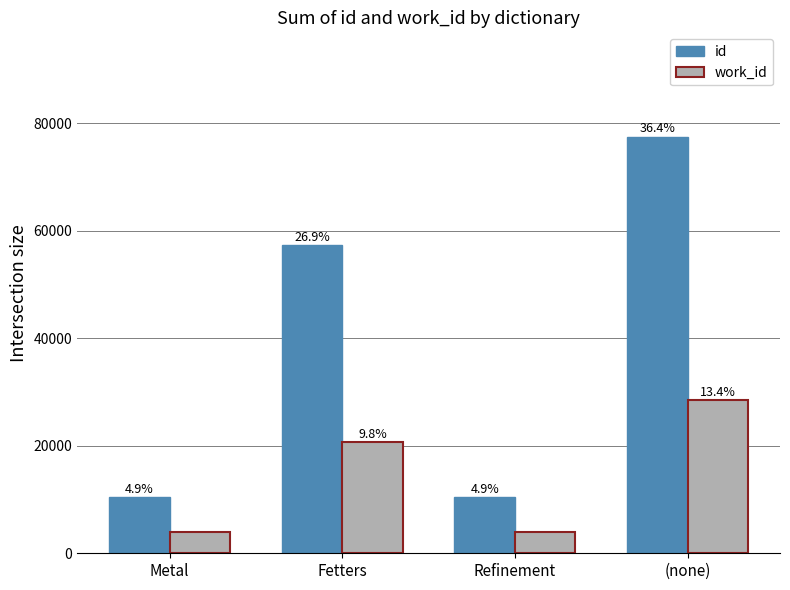

Which series has the largest range (max minus min)?

id